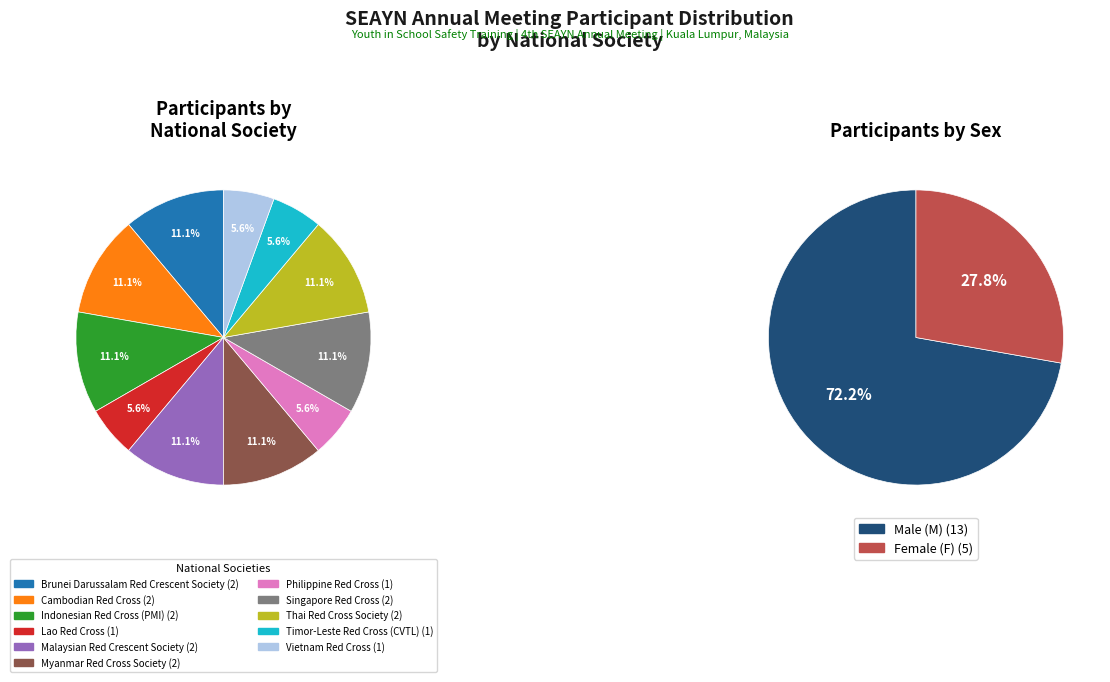

Which slice is the largest?

Brunei Darussalam Red Crescent Society